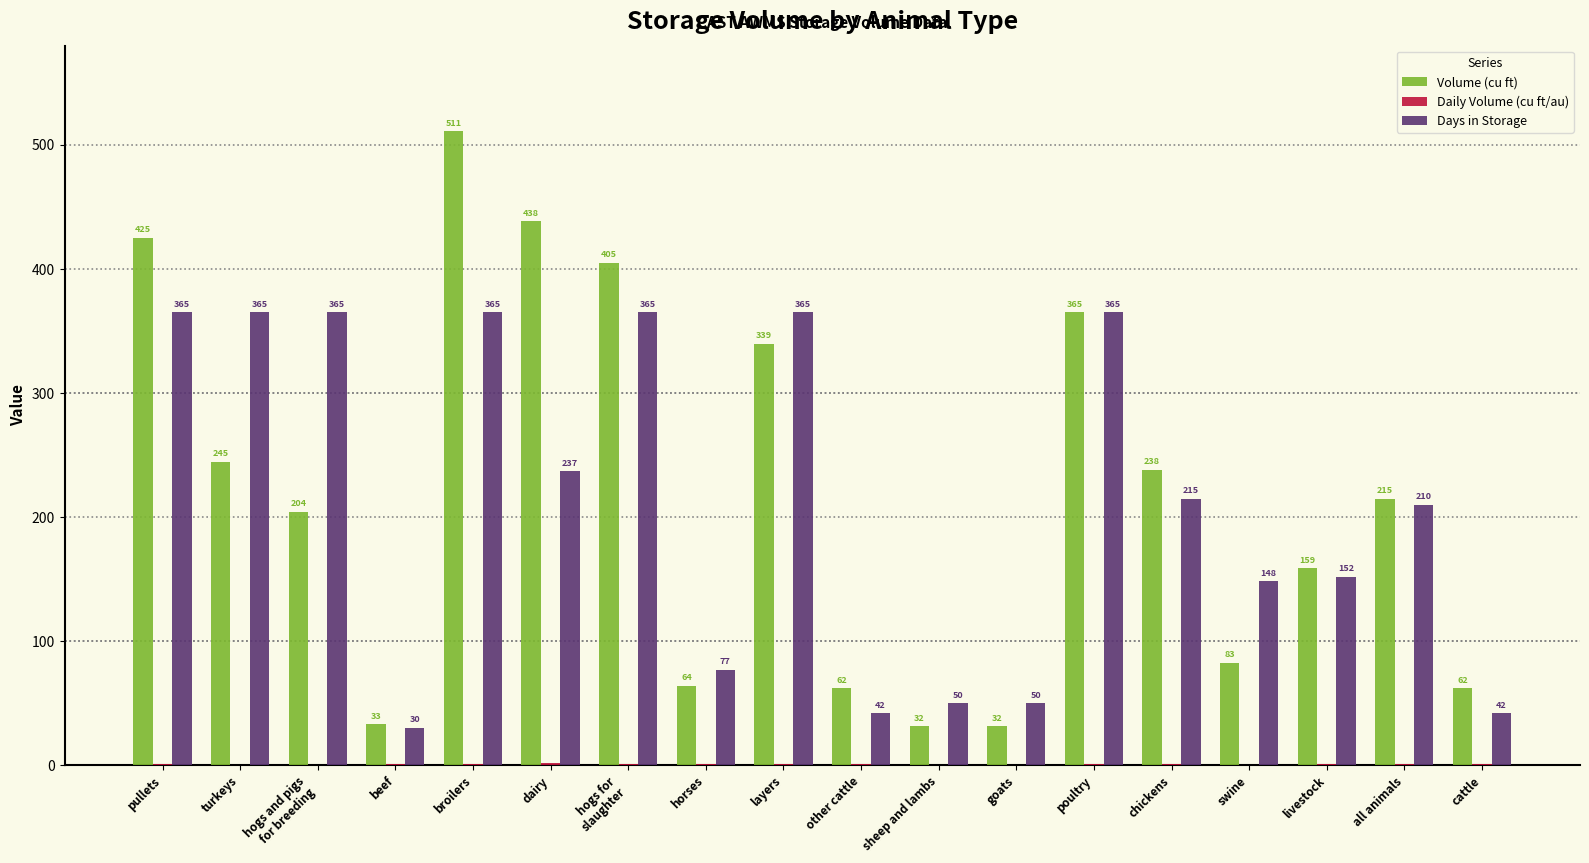

Which series has the widest spread of values?

Volume (cu ft)